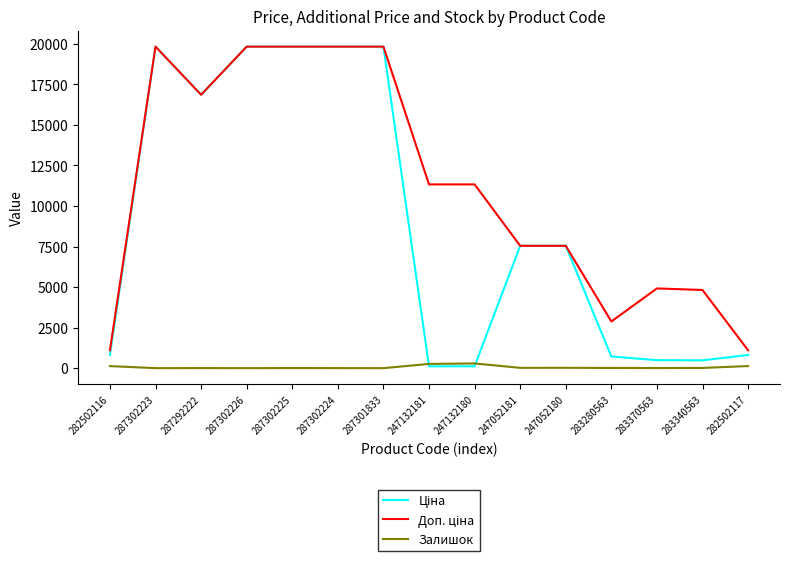

What is the average value of the Ціна series?

8977.1